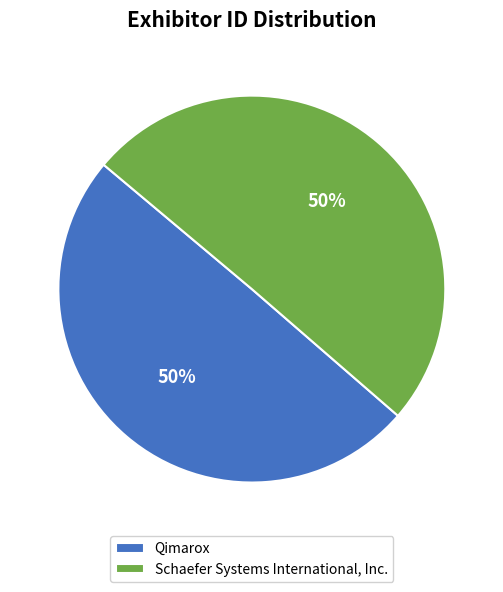

To the nearest percent, what is the combined percentage of Schaefer Systems International, Inc. and Qimarox?

100%